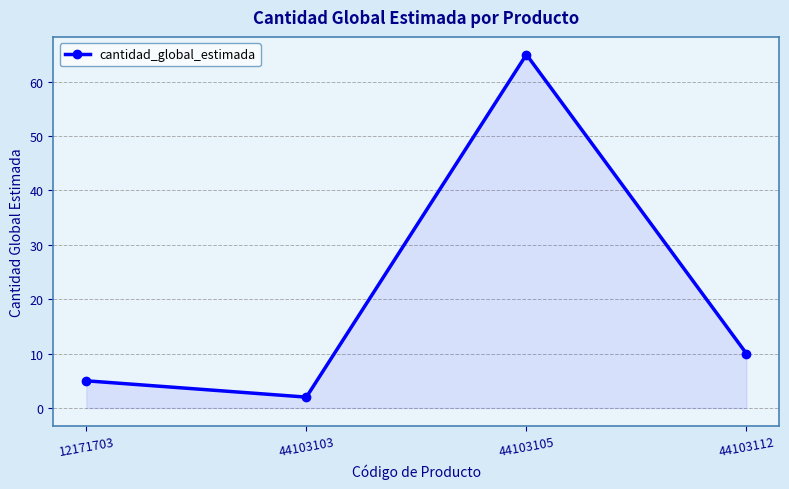

What is the change in value from 12171703 to 44103103?

-3